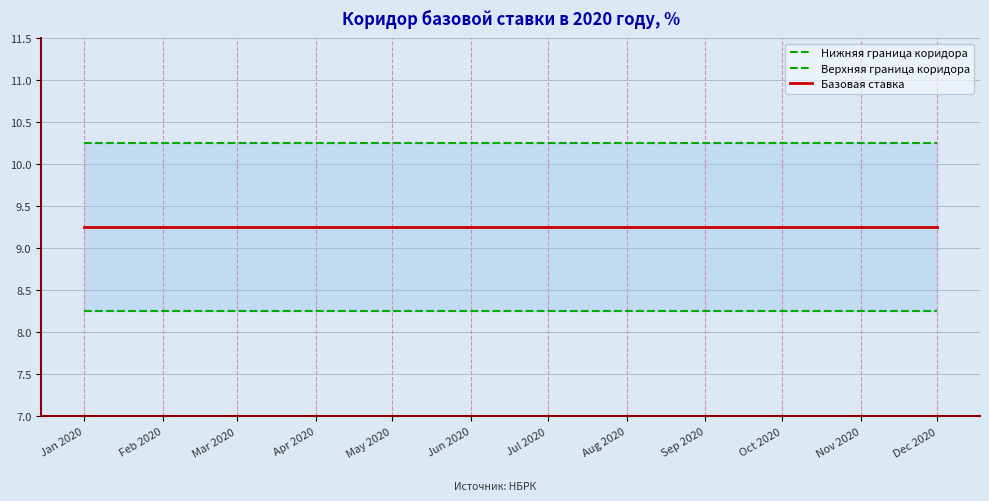

True or false: Нижняя граница коридора and Верхняя граница коридора intersect in this chart.

False